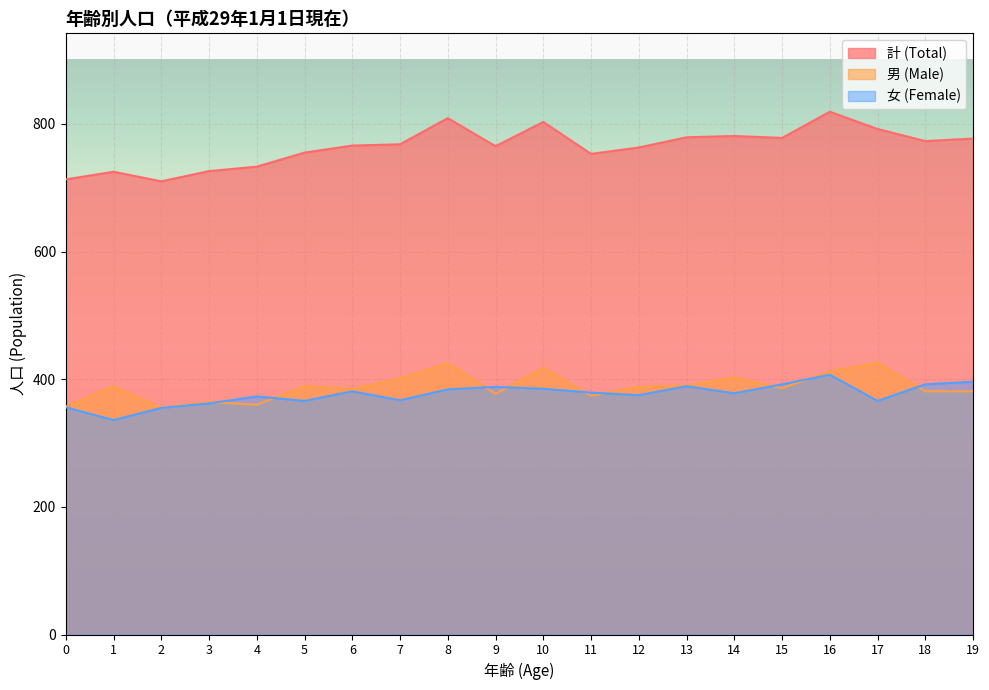

What is the difference between the maximum and minimum values in the 男 (Male) series?

71